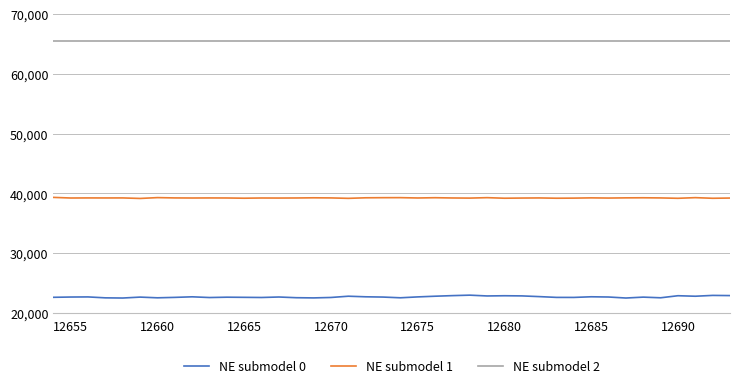

What is the maximum value for NE submodel 0?

22968